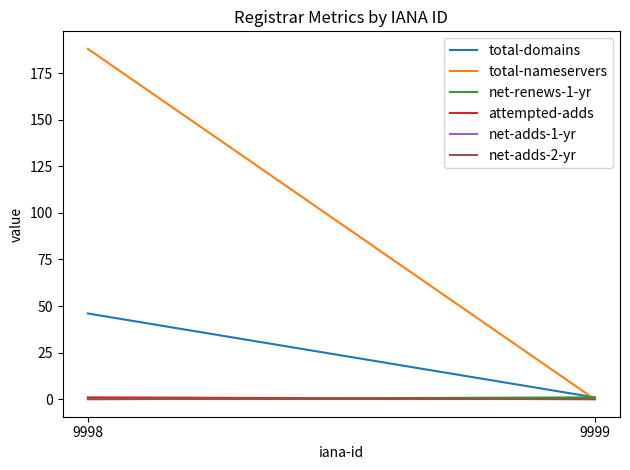

Reading left to right, transcribe all the data shown in this chart.

total-domains: 46	1
total-nameservers: 188	0
net-renews-1-yr: 0	1
attempted-adds: 1	0
net-adds-1-yr: 0	0
net-adds-2-yr: 0	0